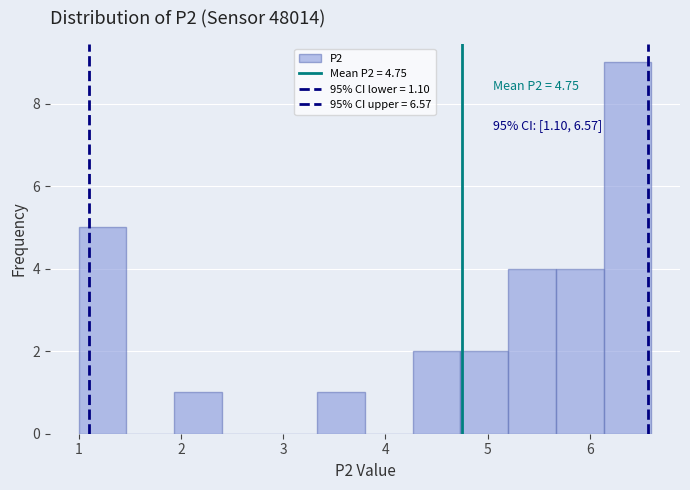

Over which range of the x-axis is the bar tallest?

6.1 to 6.6